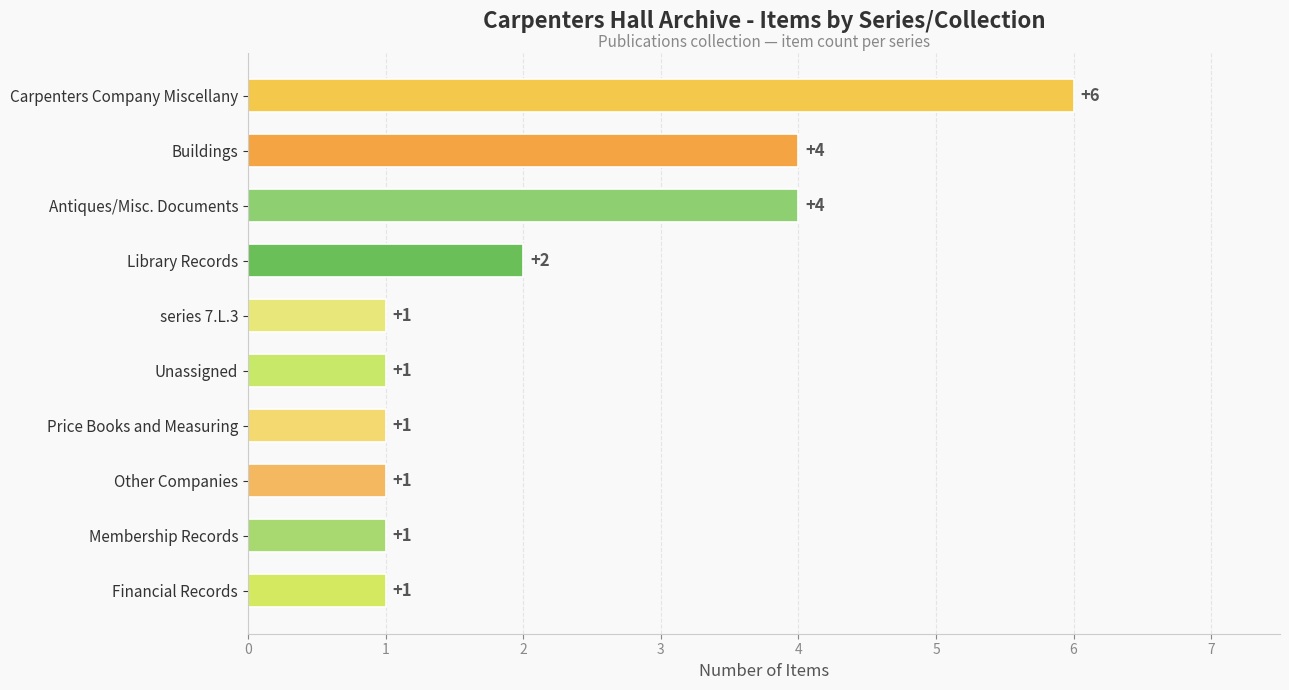

What is the sum of all values?

22